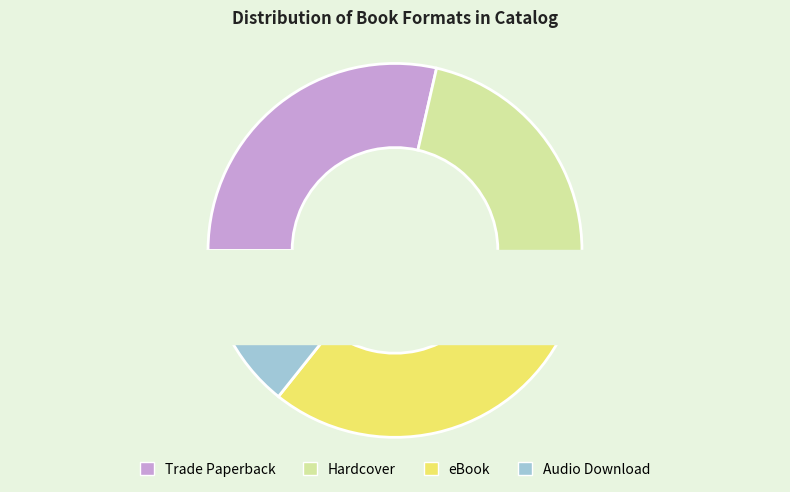

Is eBook the majority of the pie?

No